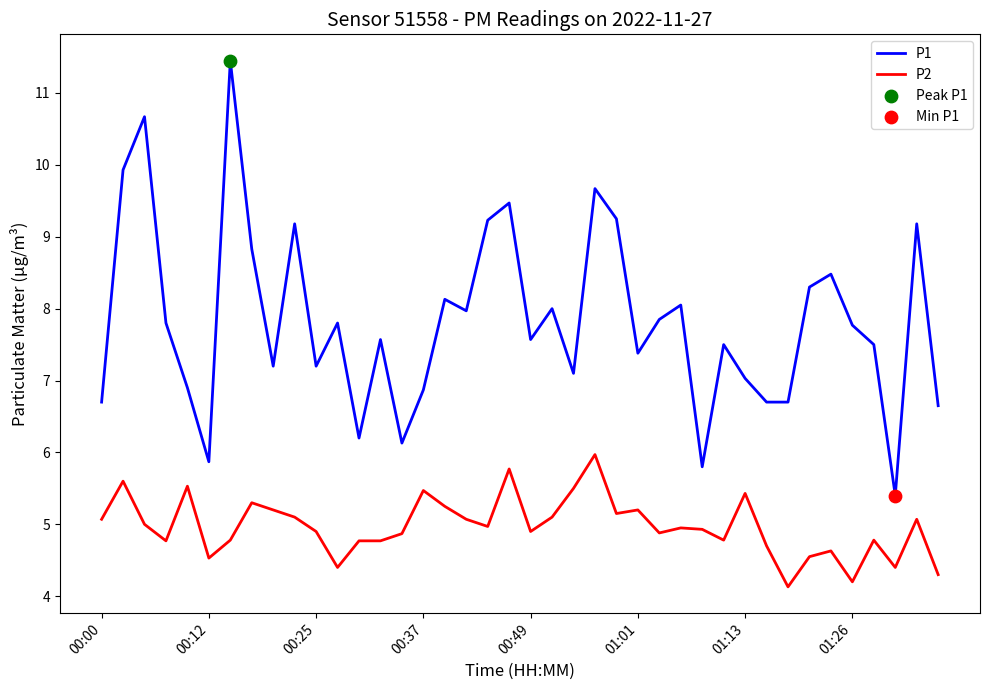

List the series in order of their peak value, highest first.

P1, P2